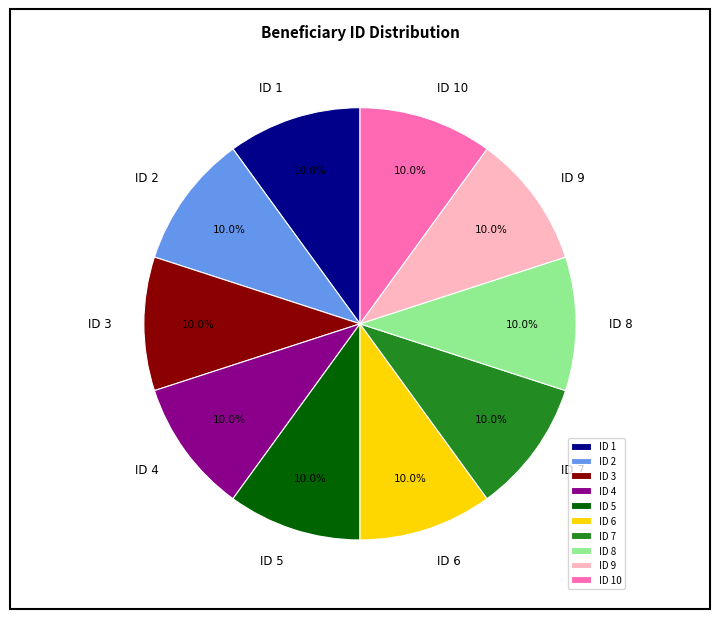

What is the total percentage of ID 2 and ID 6?

20.0%